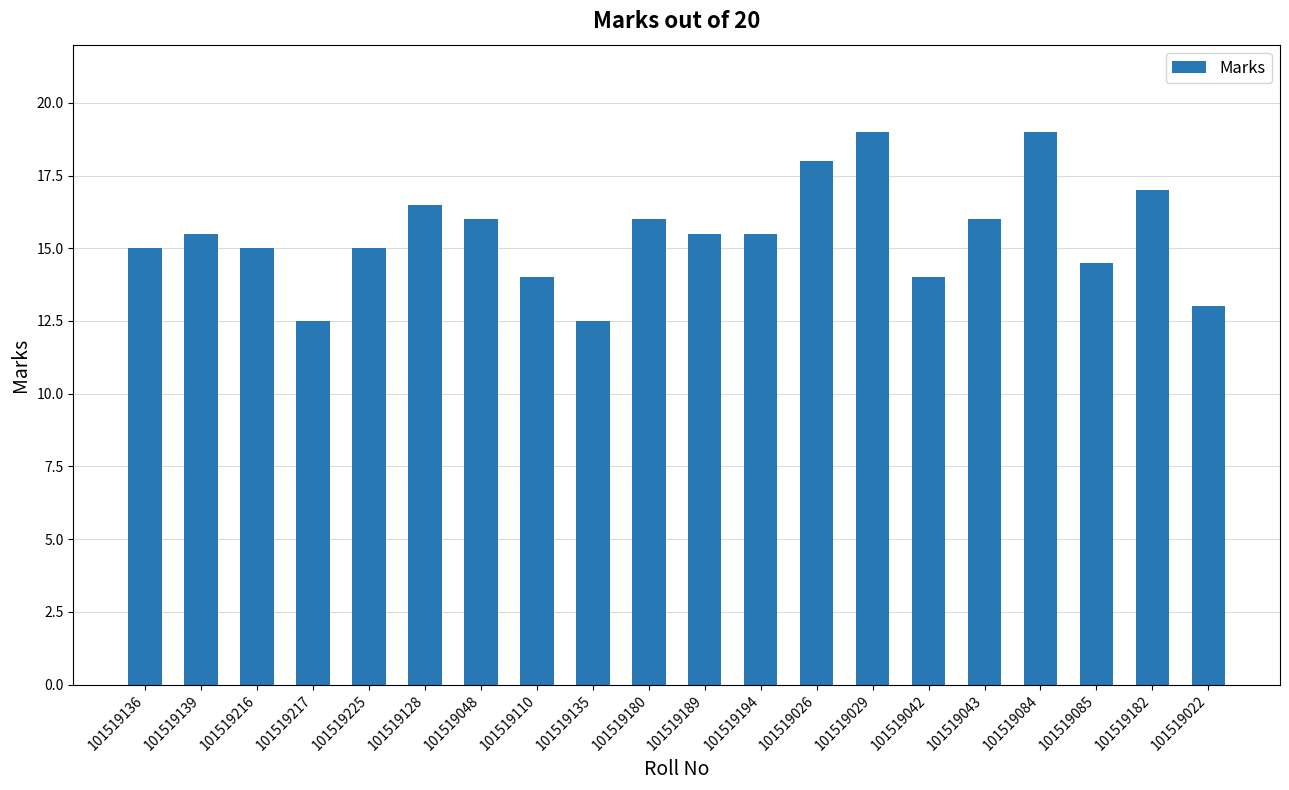

Approximately how many times larger is the value at 101519225 compared to 101519182?

0.9